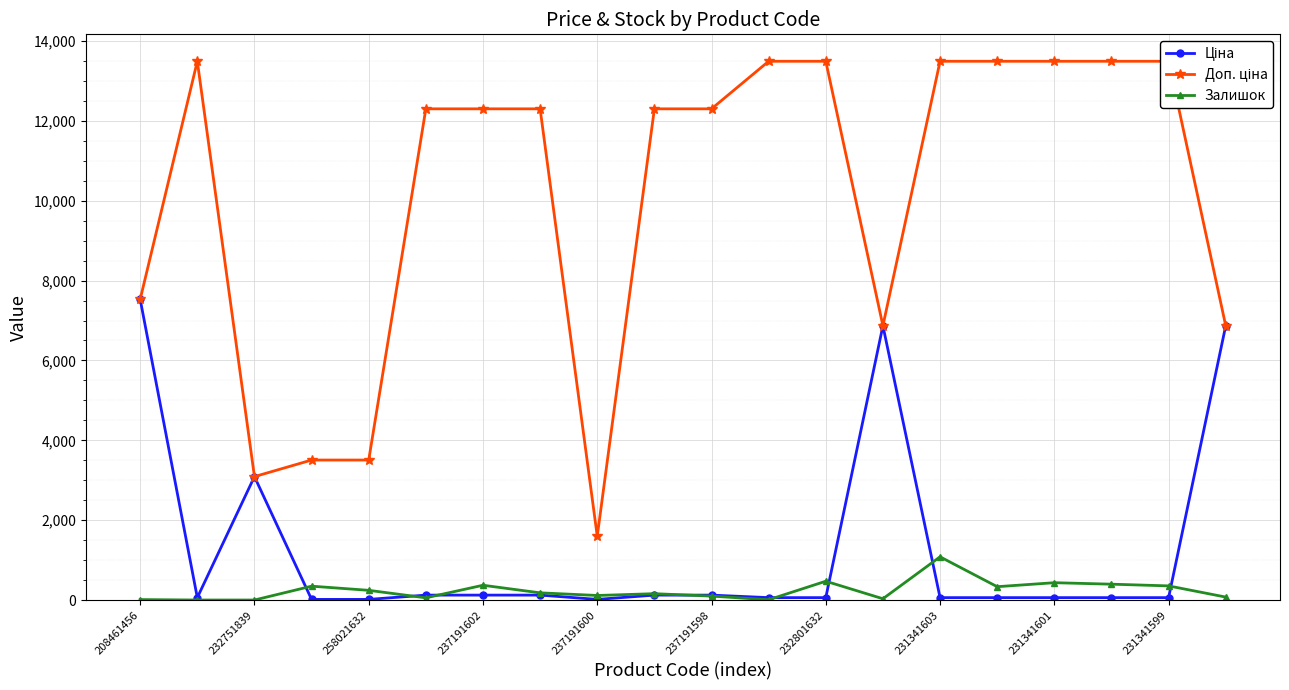

True or false: Залишок has more than 2 interior local peaks.

True